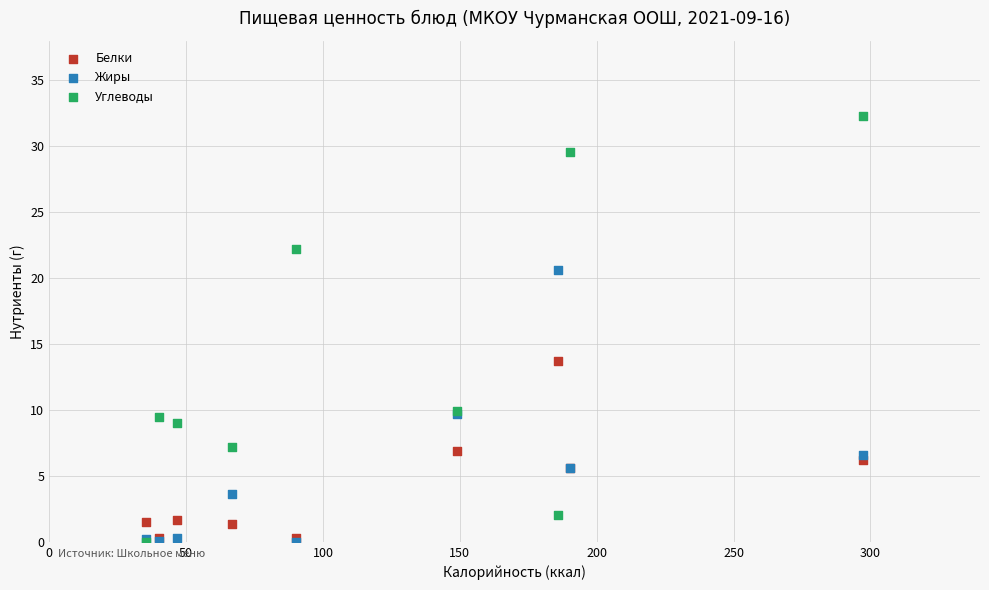

In the Углеводы series, what Y value is closest to 16?

9.9